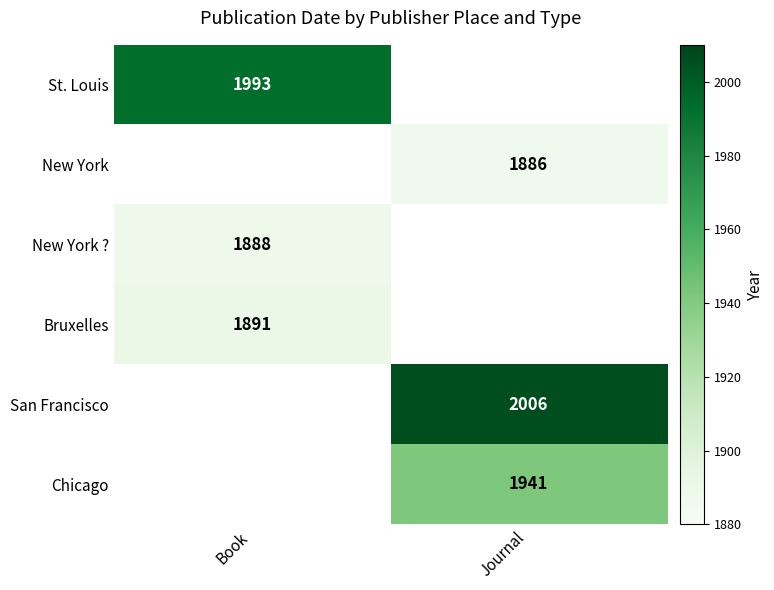

True or false: New York has a value of 1886 at Journal.

True